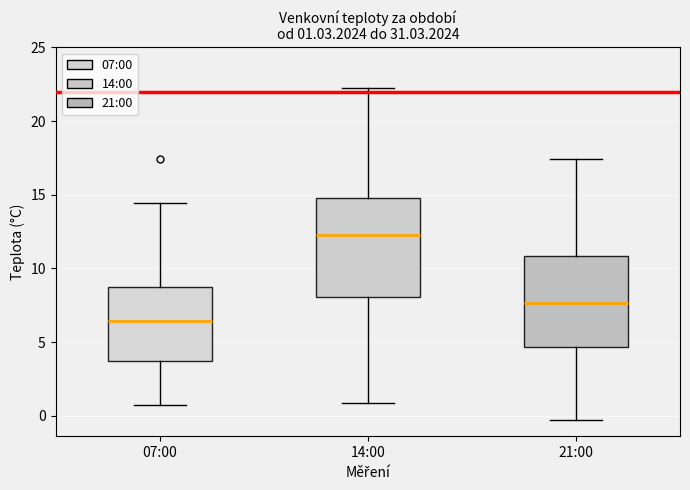

Which box has the lowest median line?

07:00